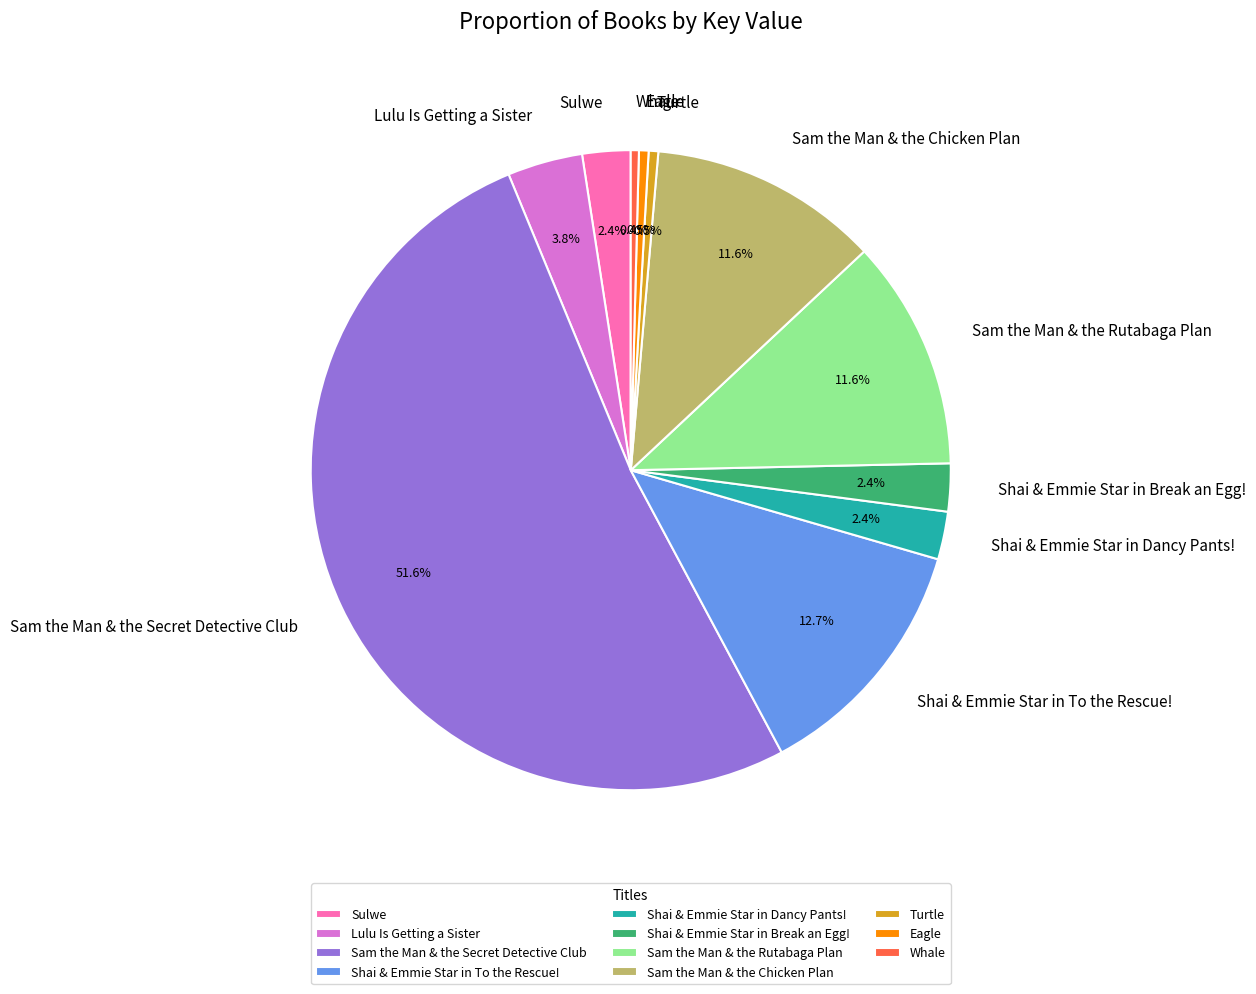

How many segments does this pie chart have?

11